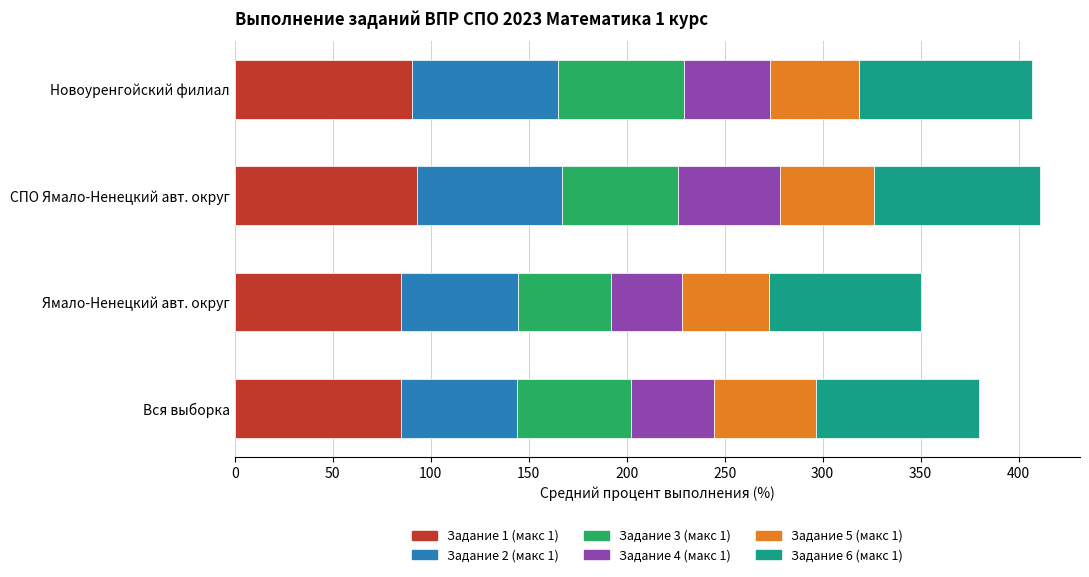

What is the total value across all series at Вся выборка?

380.0